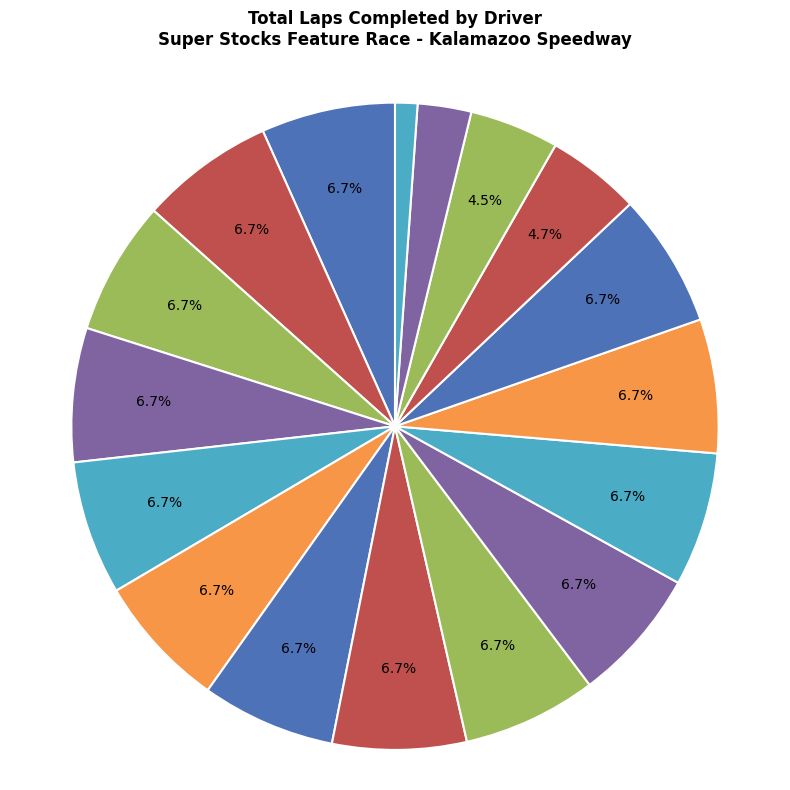

How many slices are in this pie chart?

17